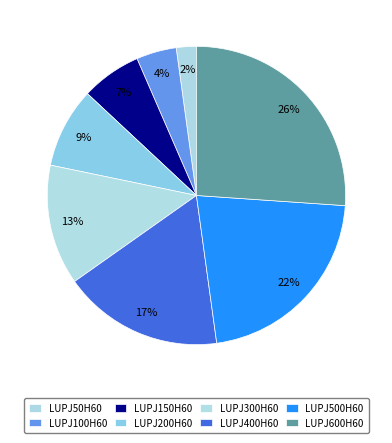

To the nearest percent, what is the difference between the largest and smallest slice percentages?

24%